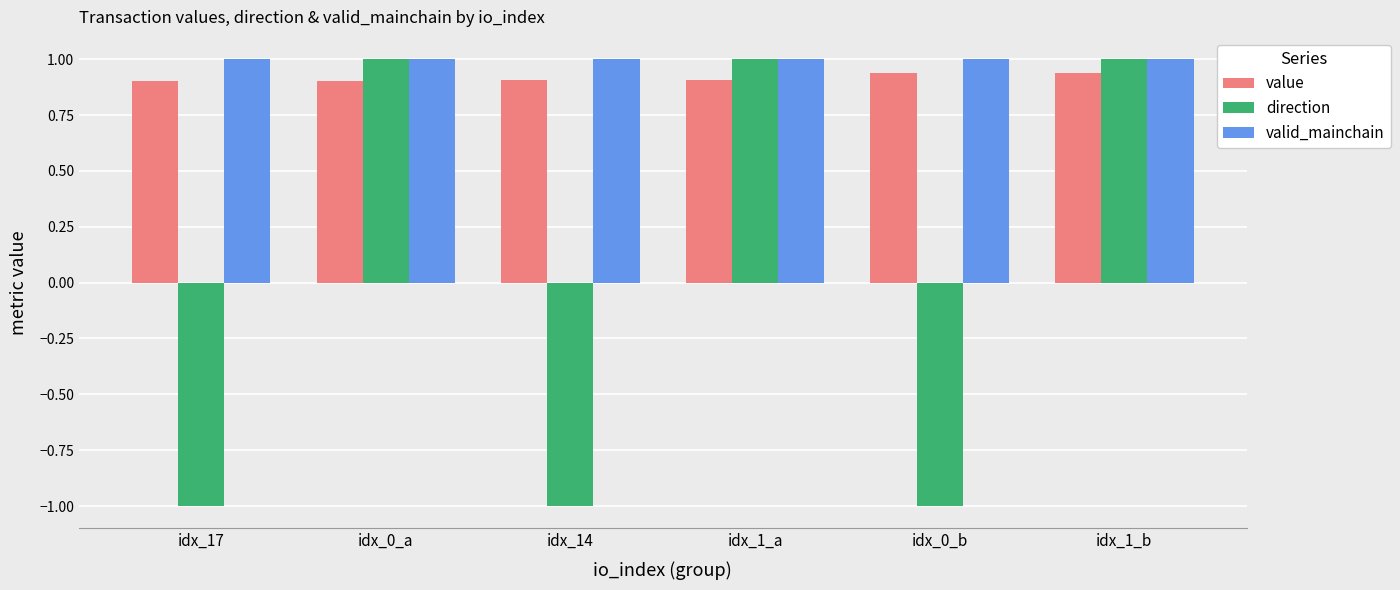

Is it true that direction equals 1.3 at idx_0_a?

False